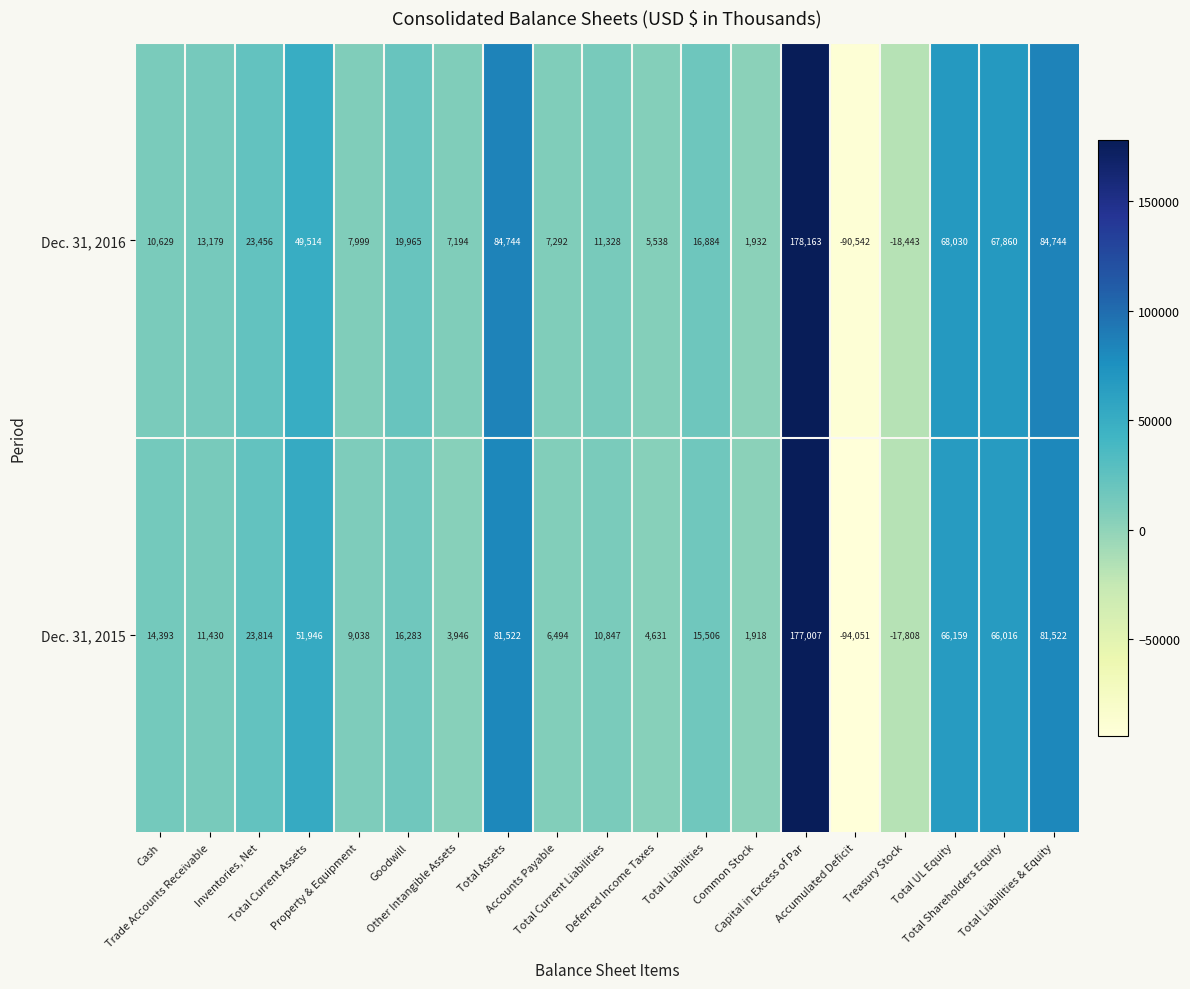

What is the maximum value shown in the chart?

178163